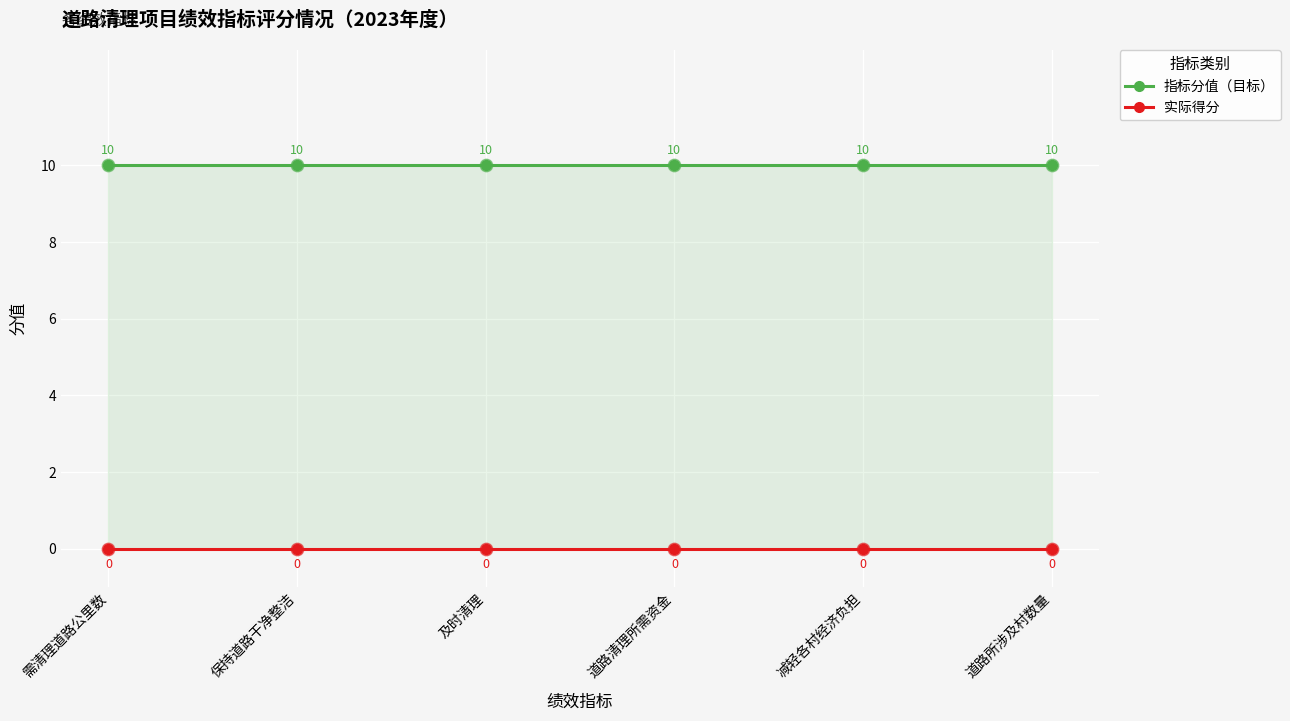

What are all the series names shown in the legend?

指标分值（目标）, 实际得分